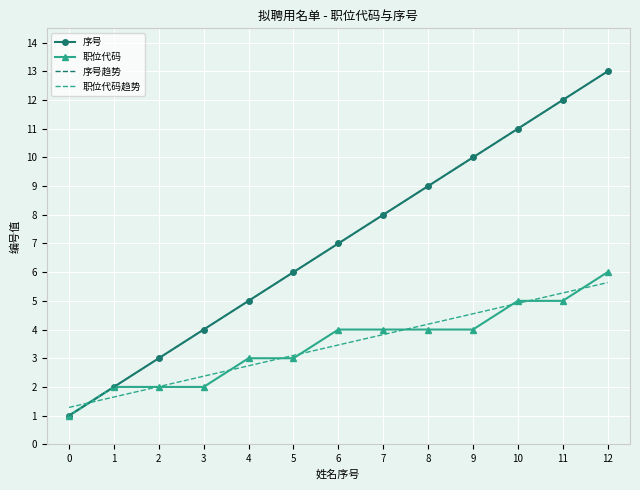

How many series are shown in this chart?

4